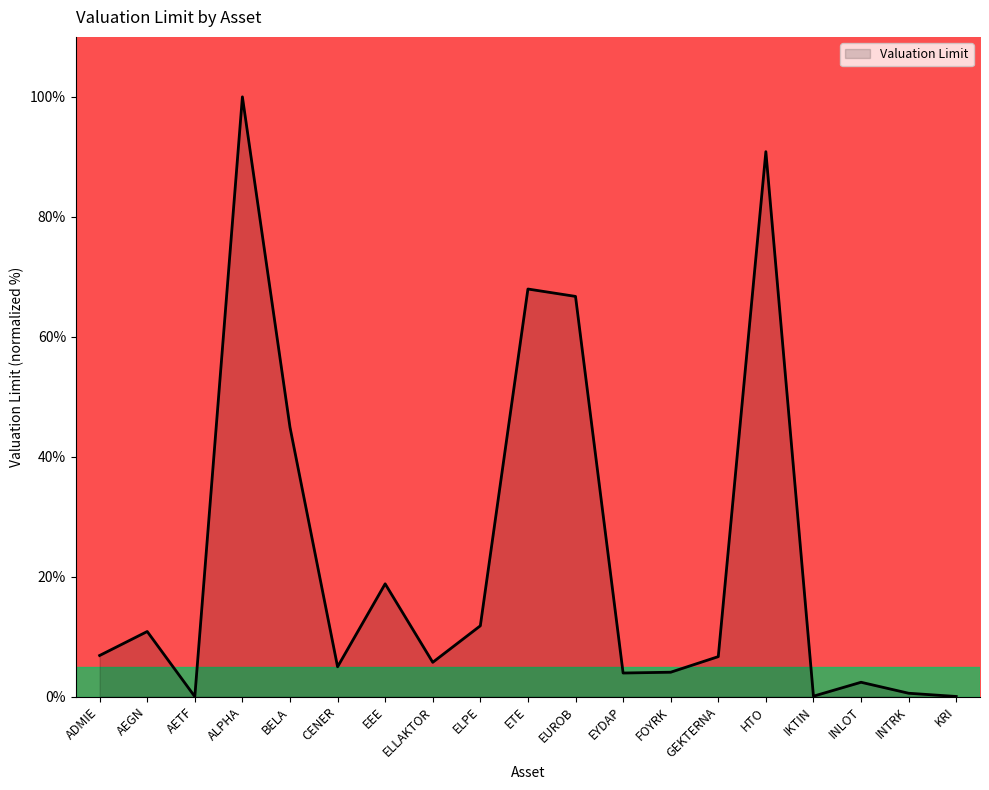

What is the difference between the maximum and minimum values?

100.0